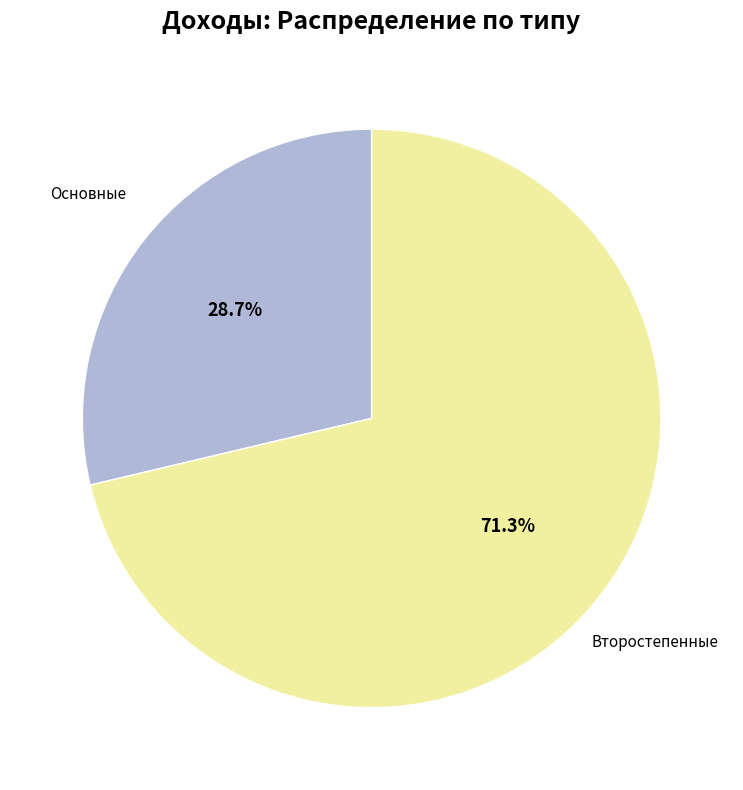

To the nearest percent, what is the average slice percentage?

50%